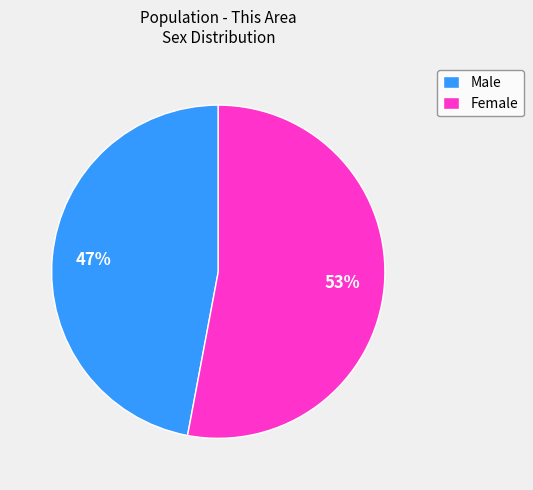

Is it true that Female is 53% of the pie?

True